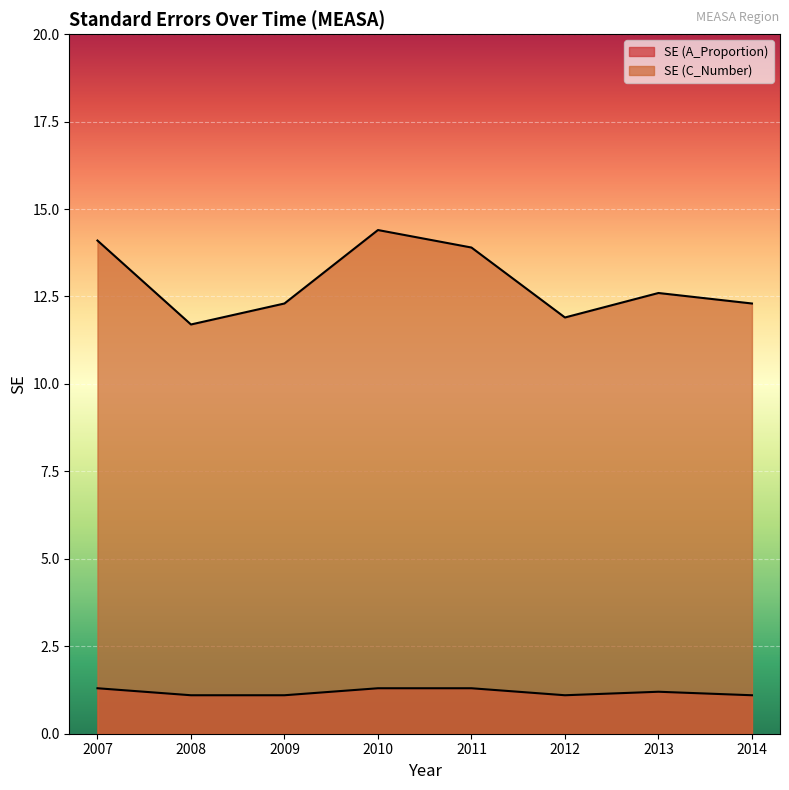

Rank the series by their average value, from lowest to highest.

SE (A_Proportion), SE (C_Number)